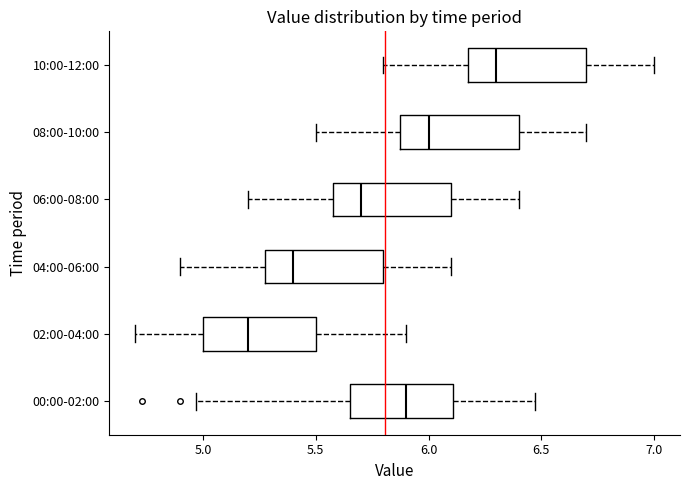

Reading bottom to top, read every box against the x-axis: the position of its median line, the range the box covers, and the ends of its whiskers. The values are not printed on the chart, so give them approximately, as read against the axis.

00:00-02:00: median 5.90, box 5.65 to 6.10, whiskers 4.95 to 6.45
02:00-04:00: median 5.20, box 5.00 to 5.50, whiskers 4.70 to 5.90
04:00-06:00: median 5.40, box 5.30 to 5.80, whiskers 4.90 to 6.10
06:00-08:00: median 5.70, box 5.60 to 6.10, whiskers 5.20 to 6.40
08:00-10:00: median 6.00, box 5.90 to 6.40, whiskers 5.50 to 6.70
10:00-12:00: median 6.30, box 6.20 to 6.70, whiskers 5.80 to 7.00